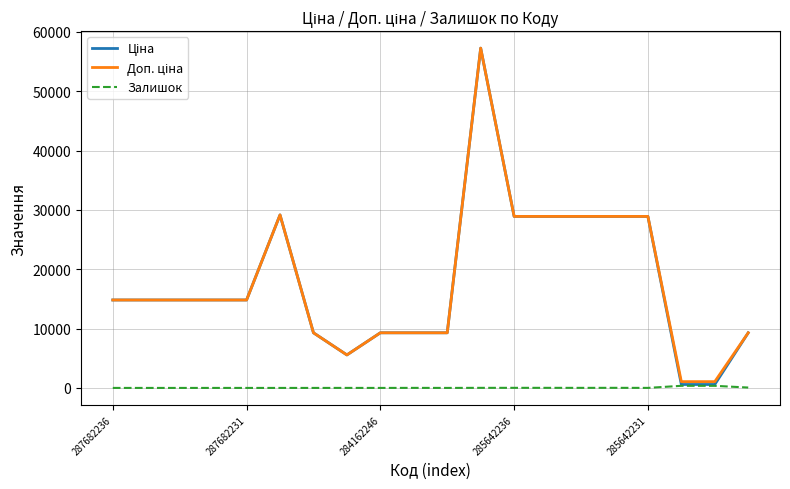

What is the greatest value displayed?

57258.0